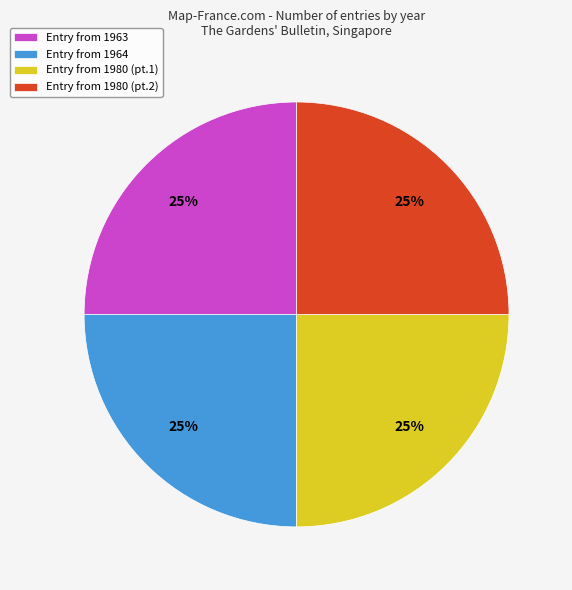

How many segments does this pie chart have?

4